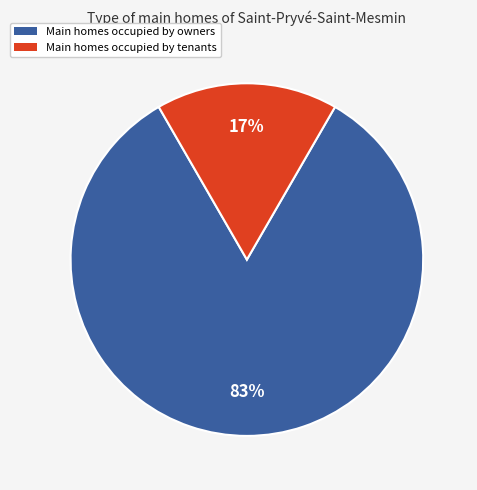

Which slice is the largest?

Main homes occupied by owners